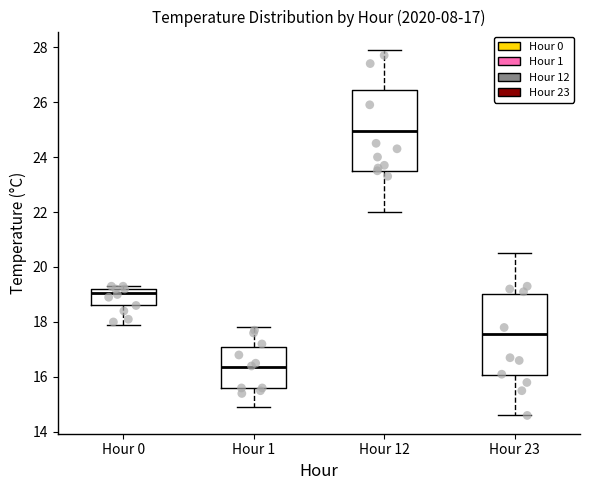

Which box has the lowest median line?

Hour 1